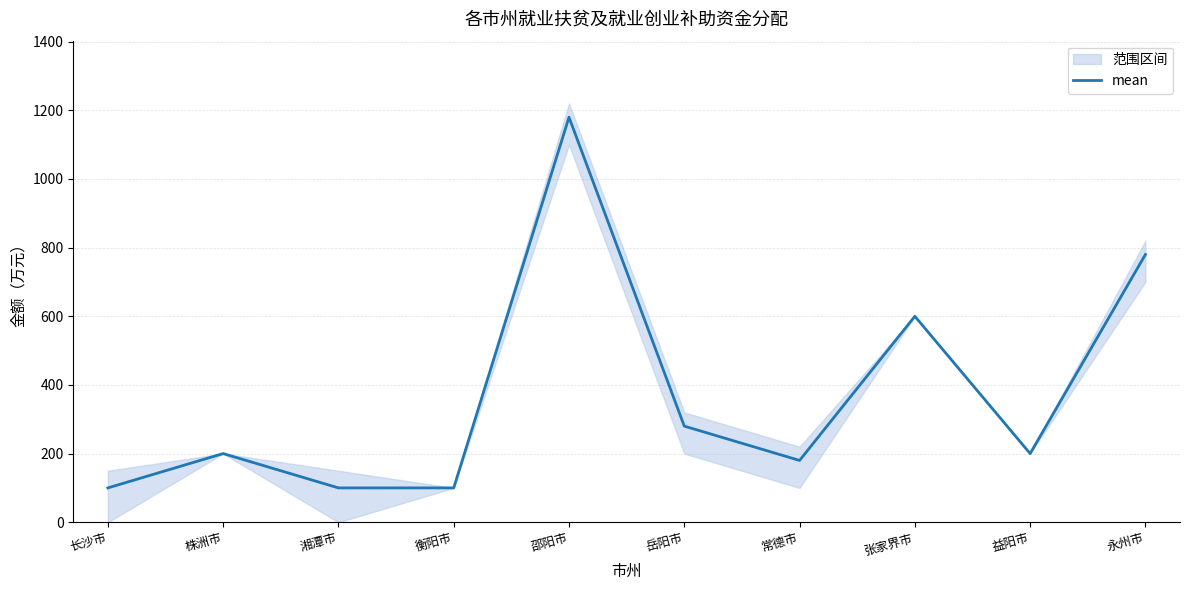

List the labels in order of value, largest first.

邵阳市, 永州市, 张家界市, 岳阳市, 株洲市, 益阳市, 常德市, 长沙市, 湘潭市, 衡阳市